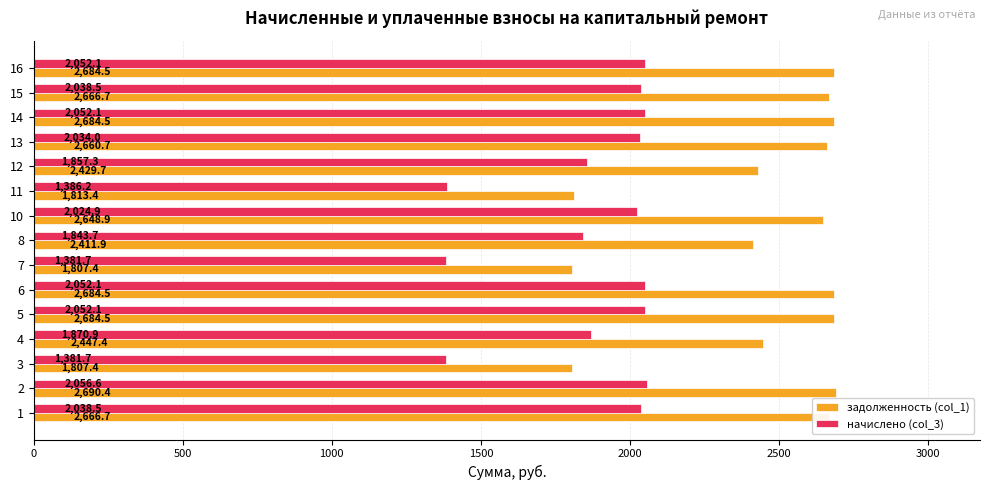

Which series has the largest total across all categories?

задолженность (col_1)